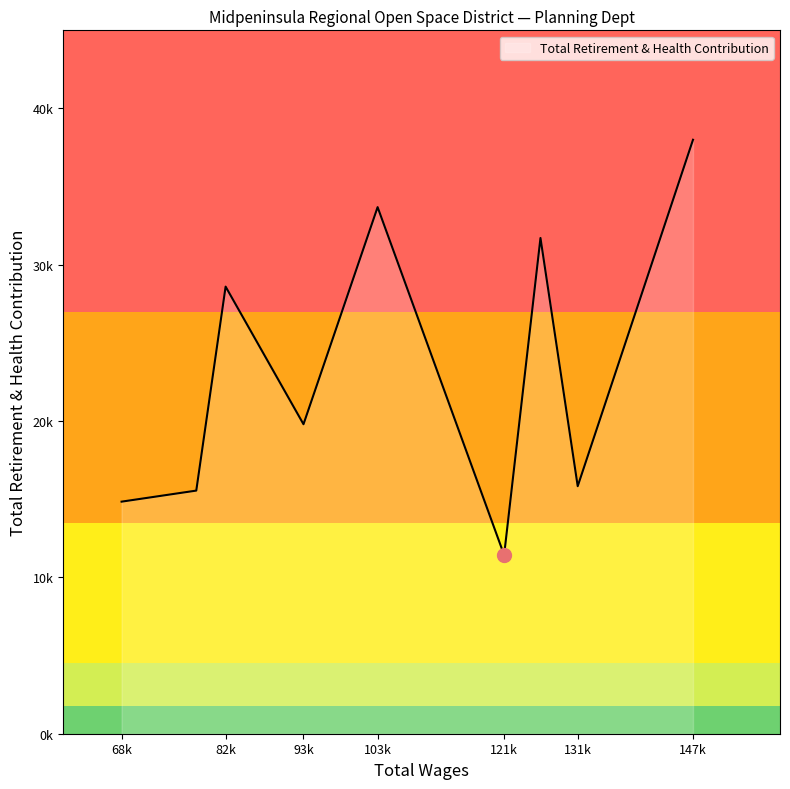

What is the maximum value shown in the chart?

37999